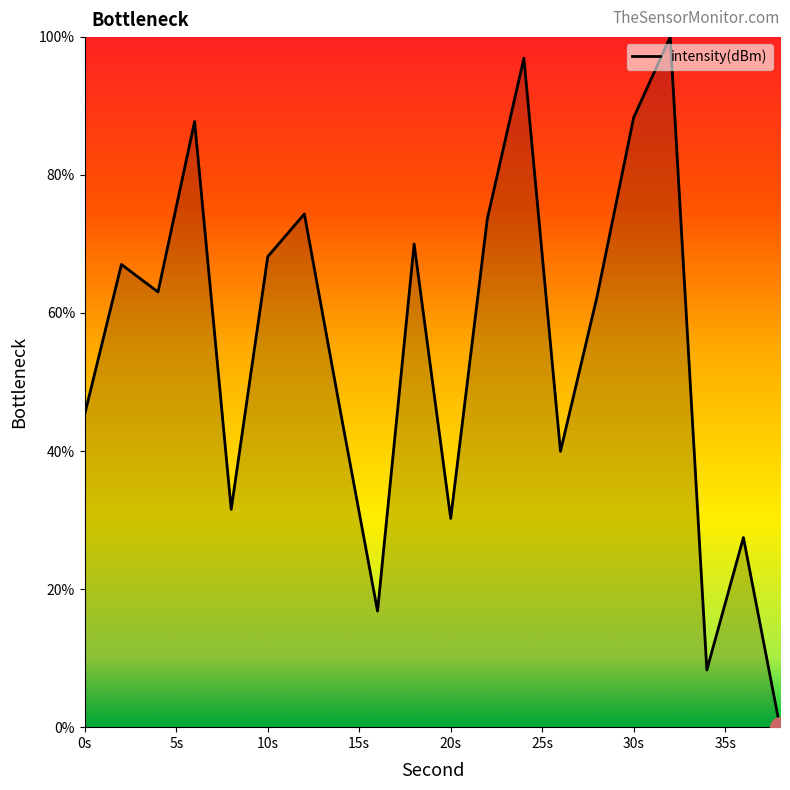

What is the difference between the maximum and minimum values?

100.0